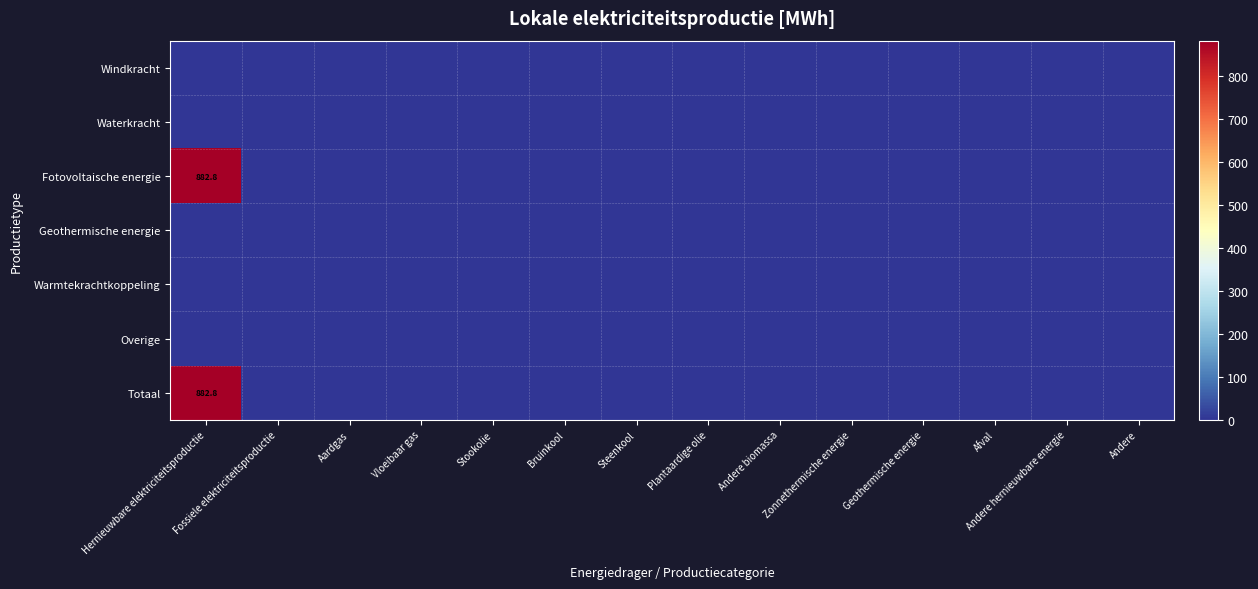

At Andere hernieuwbare energie, list the series in order from largest to smallest.

Windkracht, Waterkracht, Fotovoltaische energie, Geothermische energie, Warmtekrachtkoppeling, Overige, Totaal